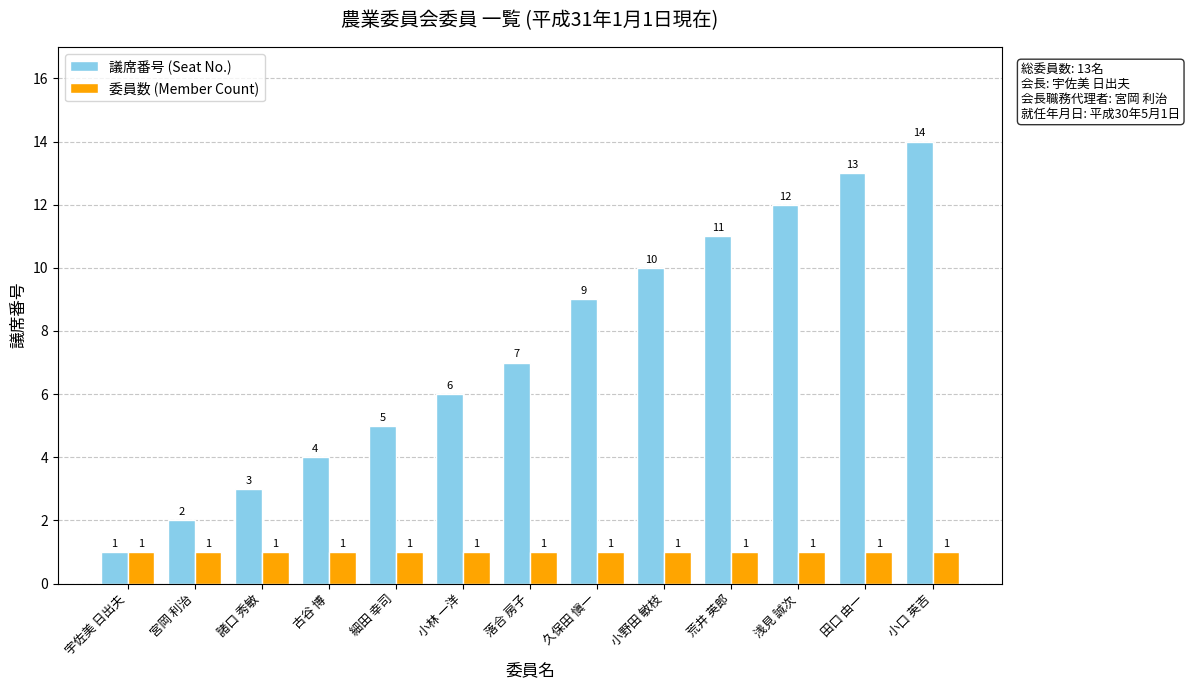

What is the label of the 10th bar from the left?

荒井 英郎